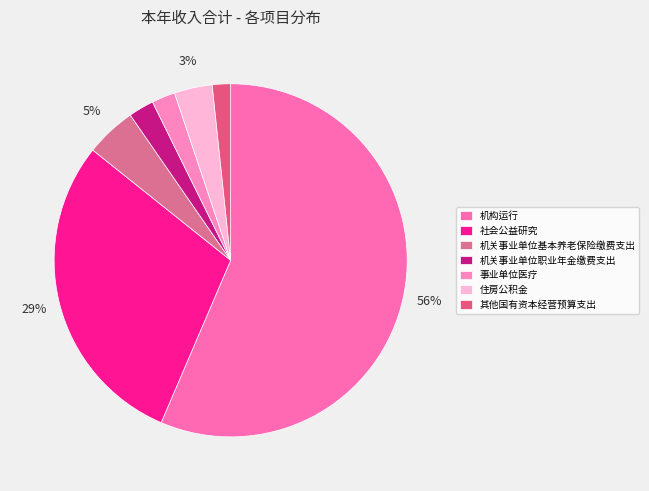

Count the number of slices in the pie.

7